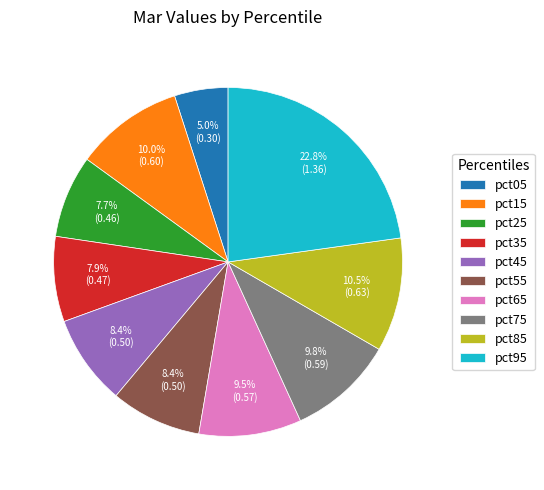

Combined, do pct25 and pct65 account for over 50%?

No